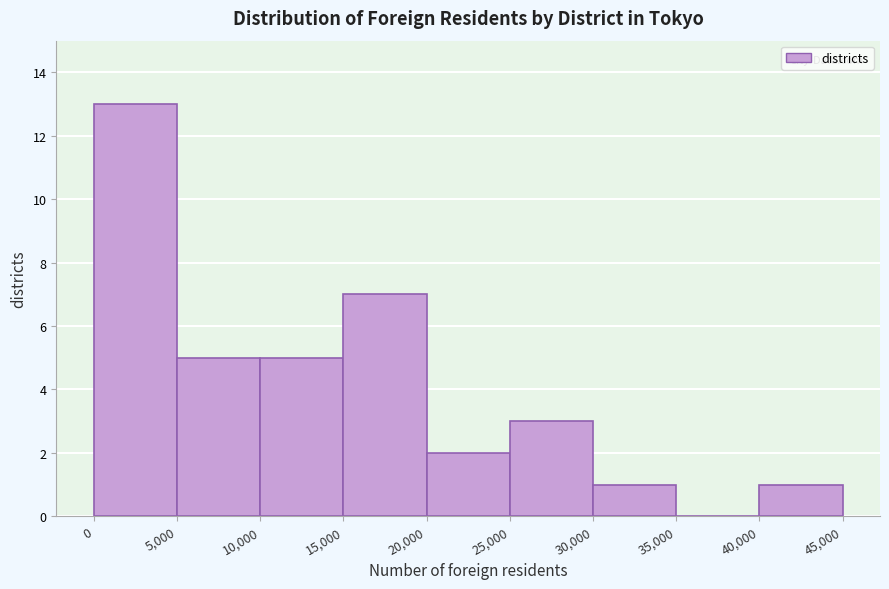

Reading left to right, transcribe this chart: for each bar, give the range it covers on the x-axis and its height. The values are not printed on the chart, so give them approximately, as read against the axis.

0 to 5,000: 13
5,000 to 10,000: 5
10,000 to 15,000: 5
15,000 to 20,000: 7
20,000 to 25,000: 2
25,000 to 30,000: 3
30,000 to 35,000: 1
35,000 to 40,000: 0
40,000 to 45,000: 1